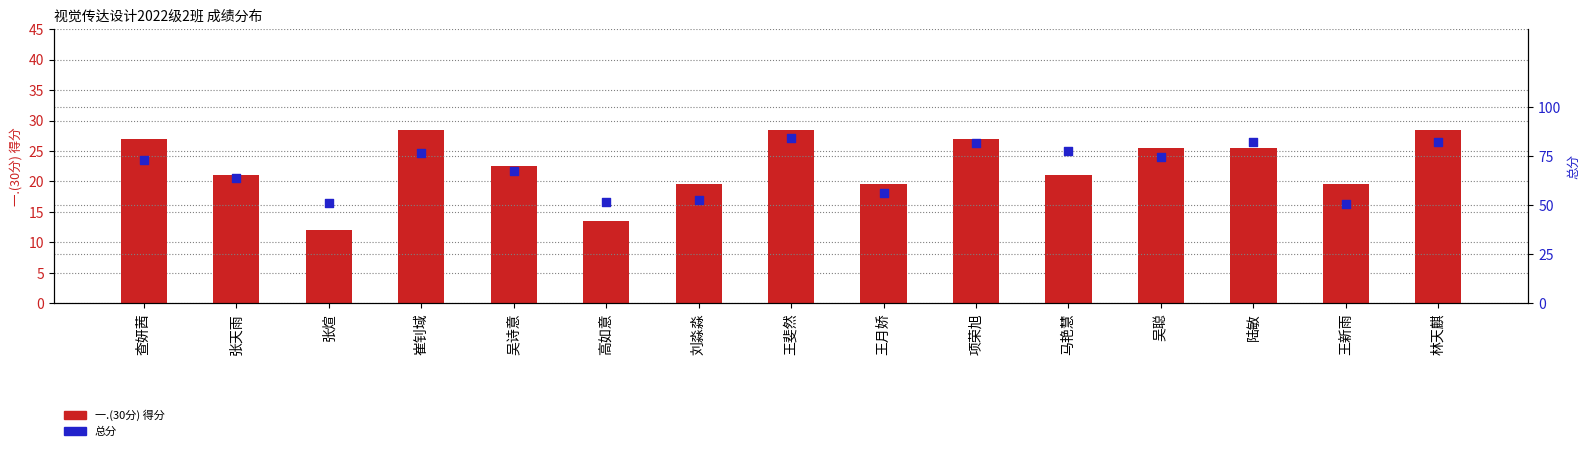

At which category is the sum across all series the highest?

王斐然